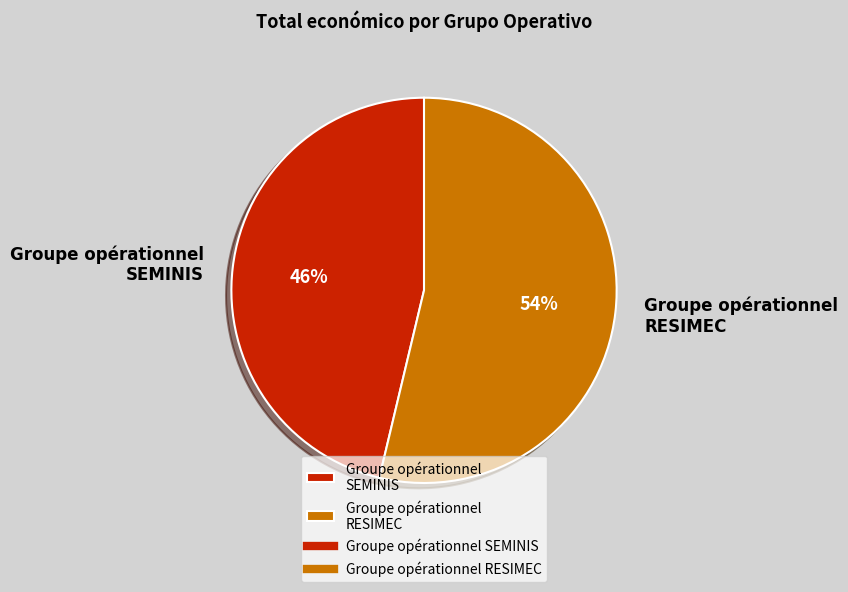

To the nearest percent, what is the average slice percentage?

50%